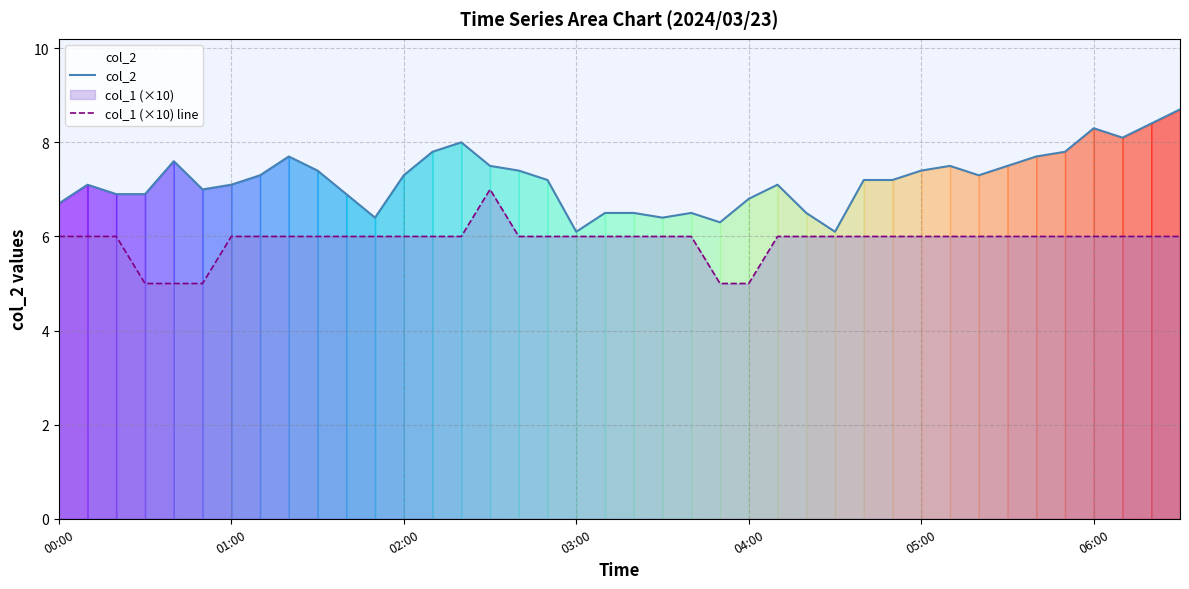

Which series has the largest total across all categories?

col_2